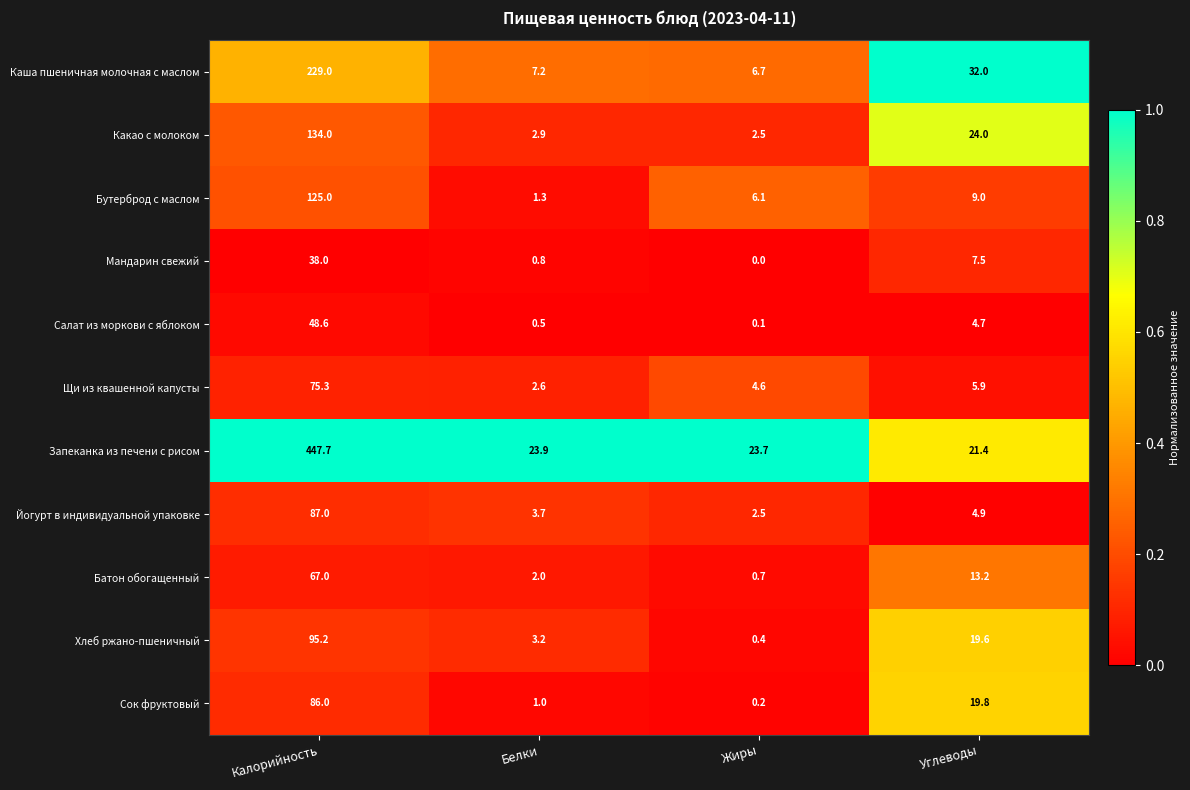

Which series has the largest total across all categories?

Запеканка из печени с рисом